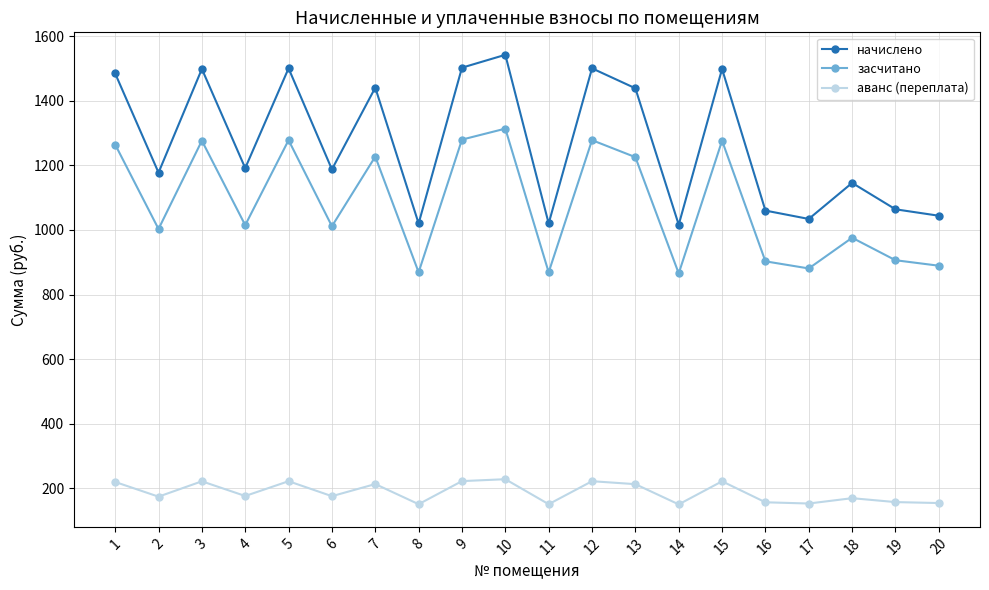

Where is the first local maximum for начислено?

3